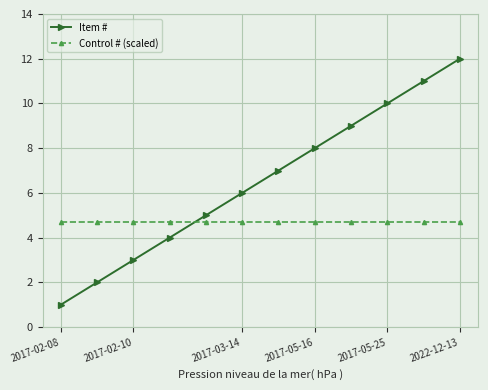

Reading left to right, transcribe all the data shown in this chart.

Item #: 1.0	2.0	3.0	4.0	5.0	6.0	7.0	8.0	9.0	10.0	11.0	12.0
Control # (scaled): 4.7	4.7	4.7	4.7	4.7	4.7	4.7	4.7	4.7	4.7	4.7	4.7